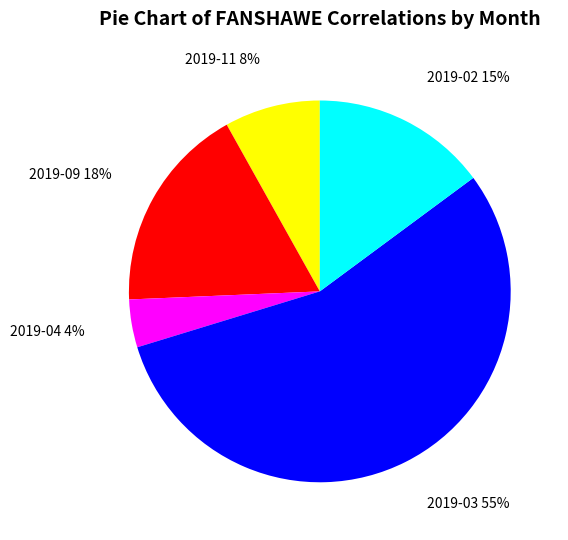

Which slice is the largest?

2019-03